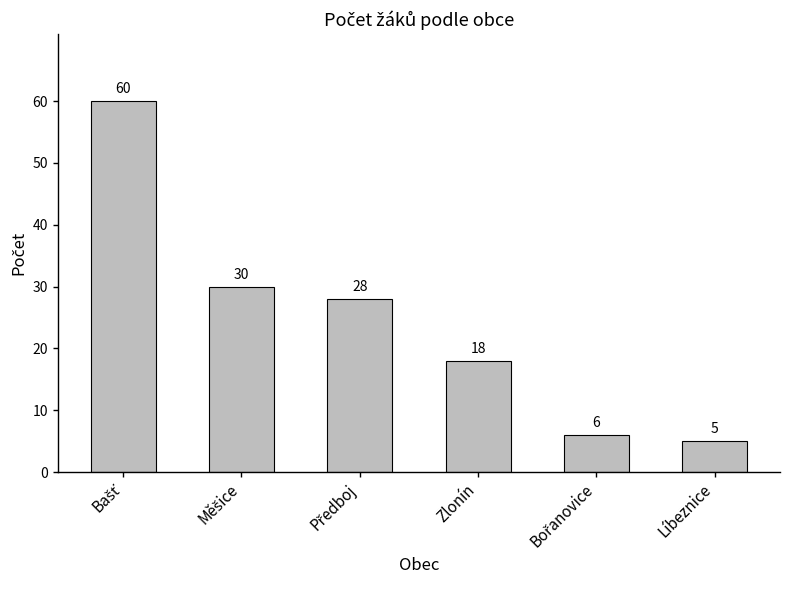

Which category has the lowest value across all series?

Líbeznice